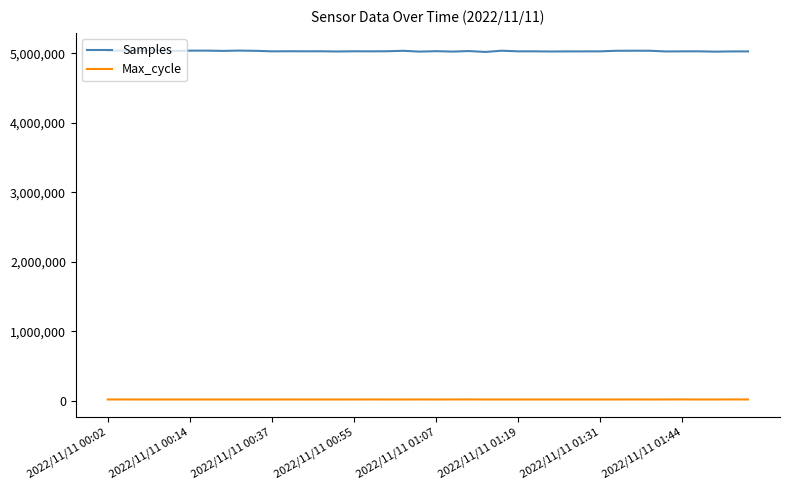

List the series in order of their peak value, highest first.

Samples, Max_cycle